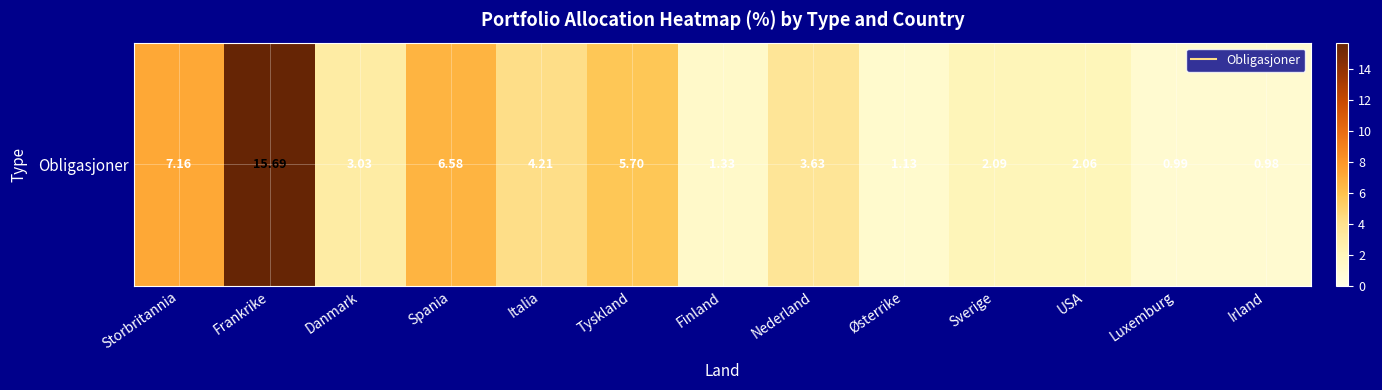

At which category does the chart reach its minimum across all series?

Irland